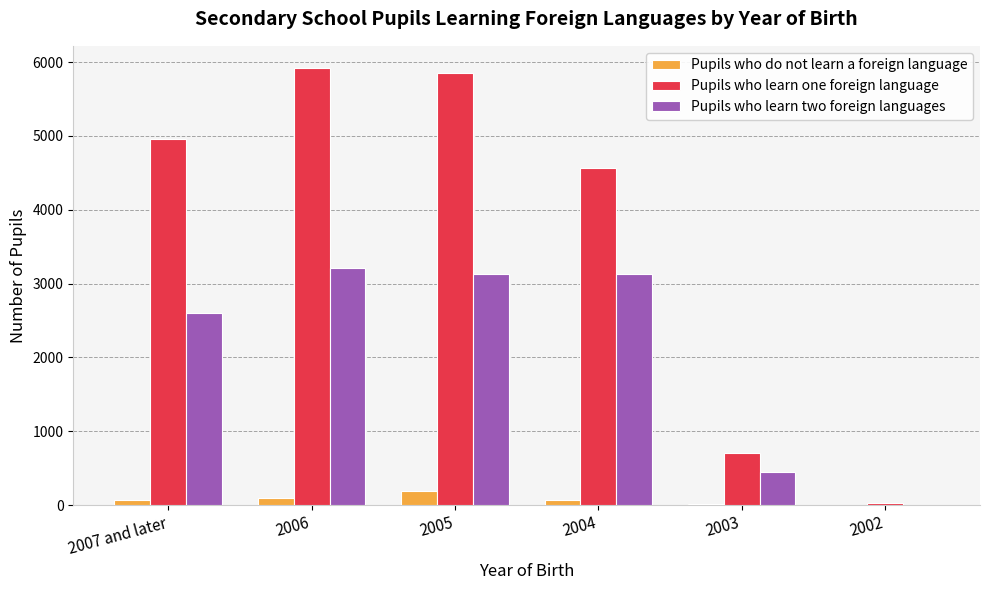

The value of Pupils who learn one foreign language at 2003 is 705. True or false?

True